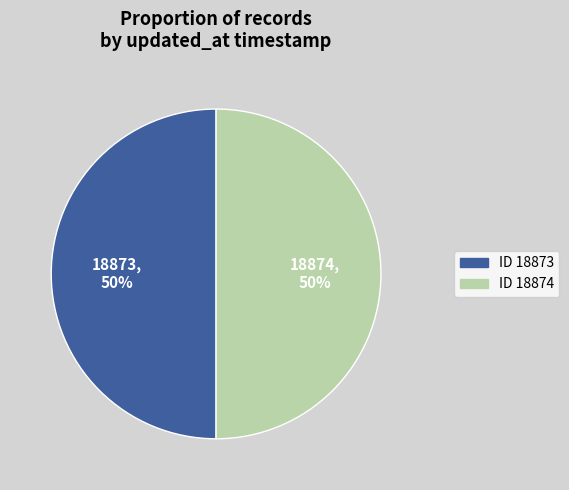

Approximately how many times larger is the value at ID 18874 compared to ID 18873?

1.0